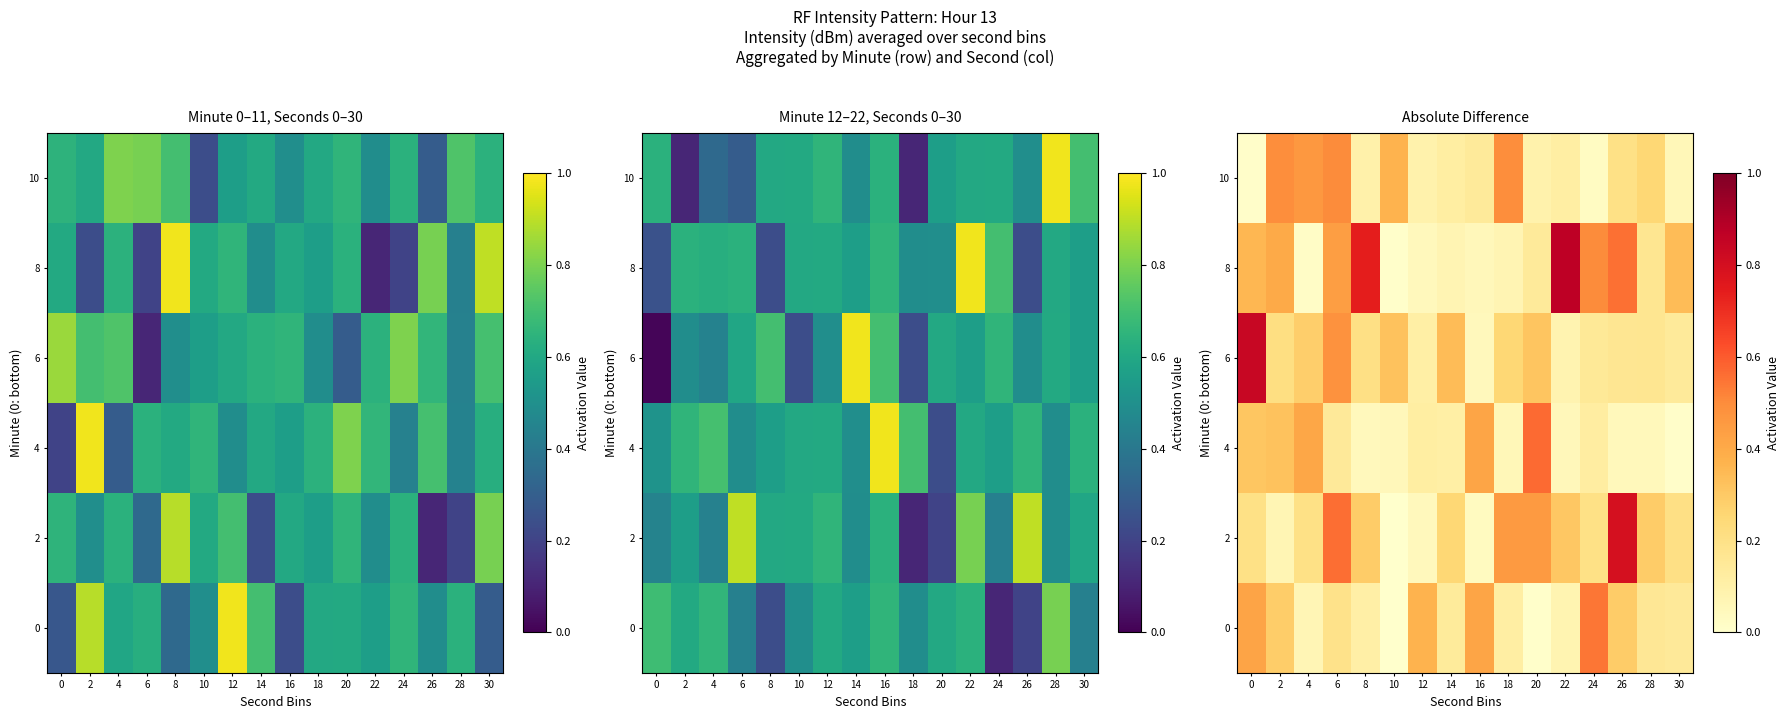

Is it true that 2 equals 0.4 at 8?

False